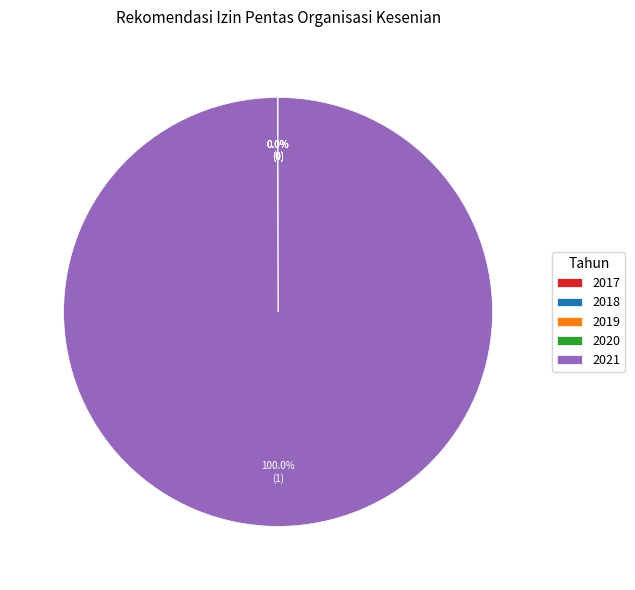

What is the largest slice in the pie chart?

2021